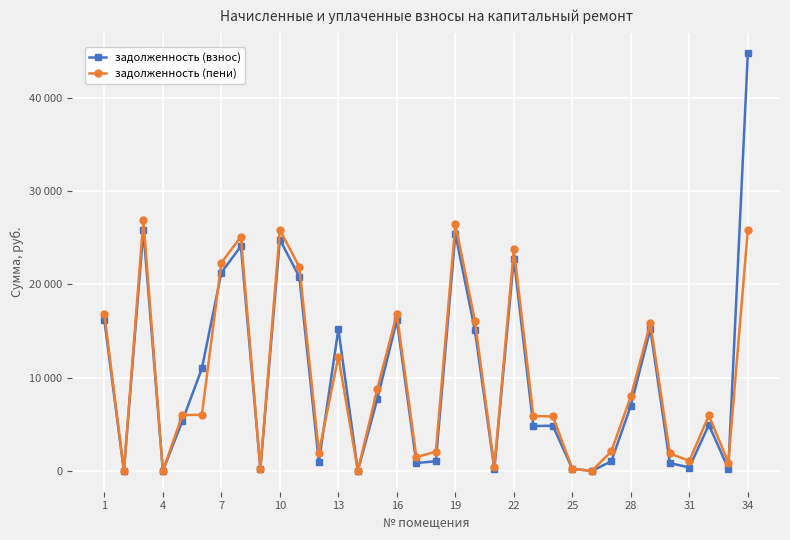

Does the chart have visible grid lines?

Yes